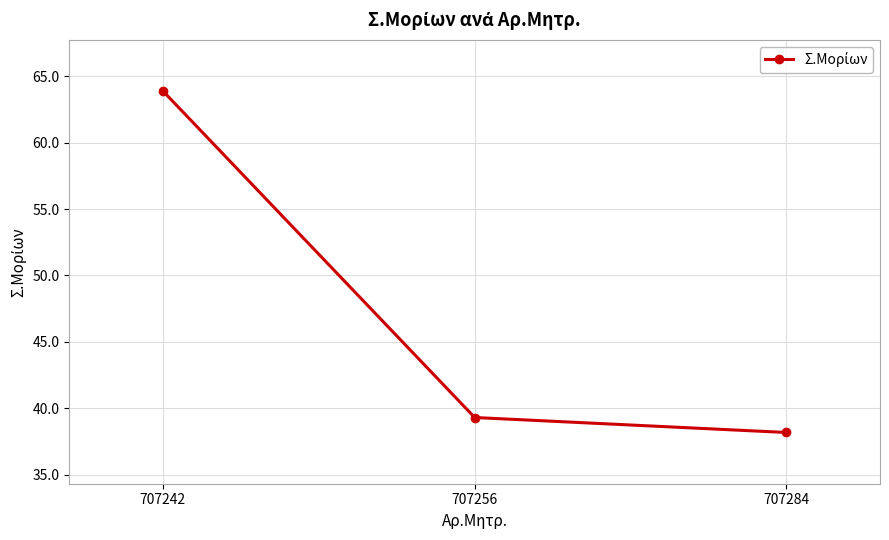

What is the difference between the values at 707284 and 707256?

1.1